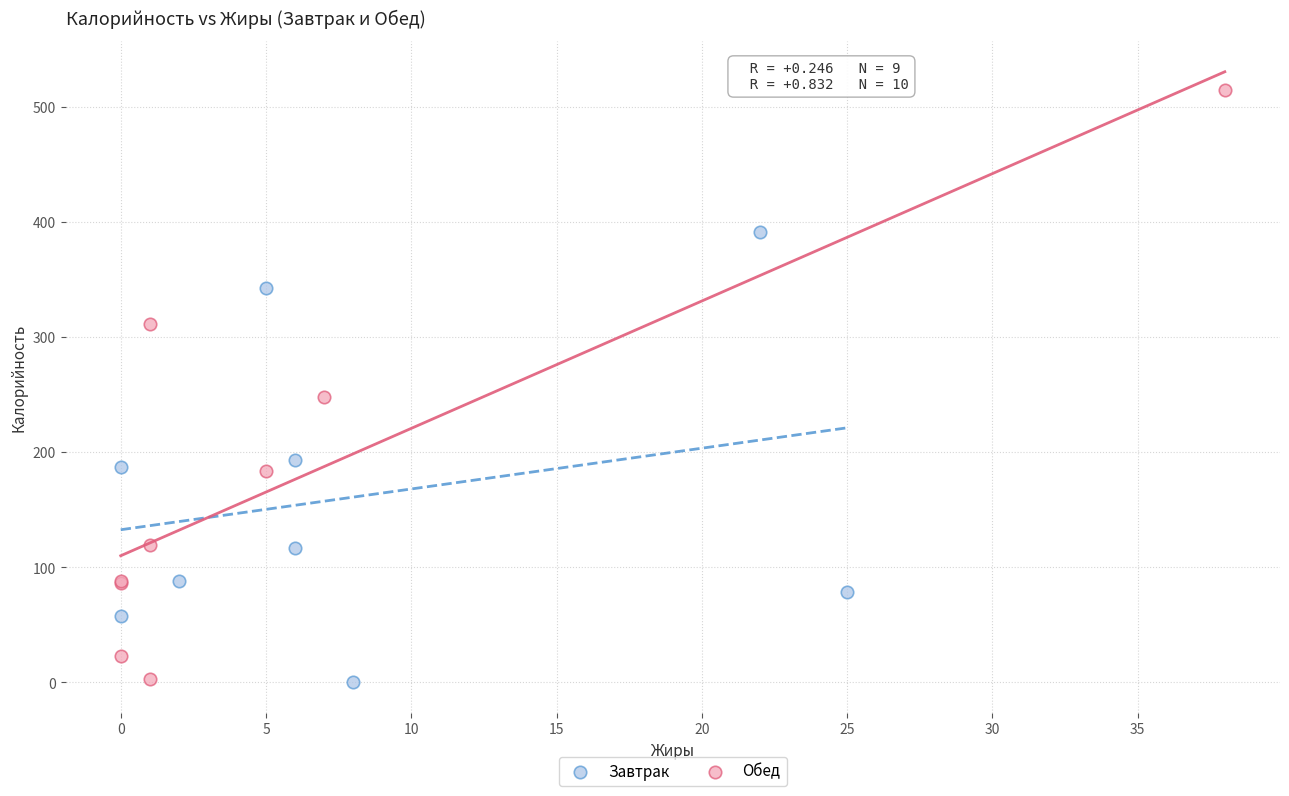

What are all the series names shown in the legend?

Завтрак, Обед